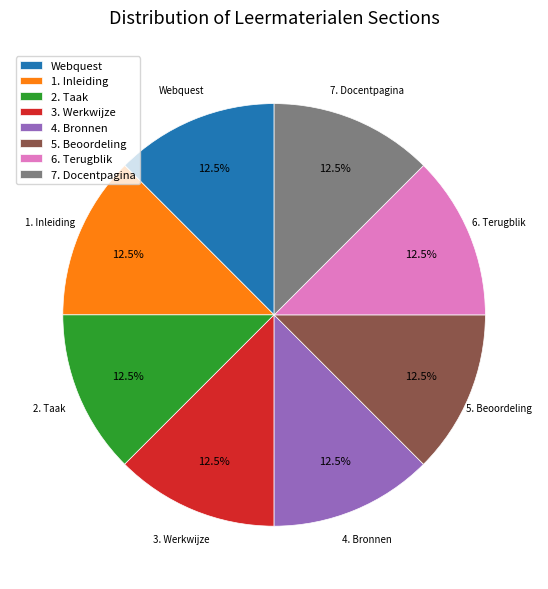

Approximately how many times larger is the value at Webquest compared to 7. Docentpagina?

1.0